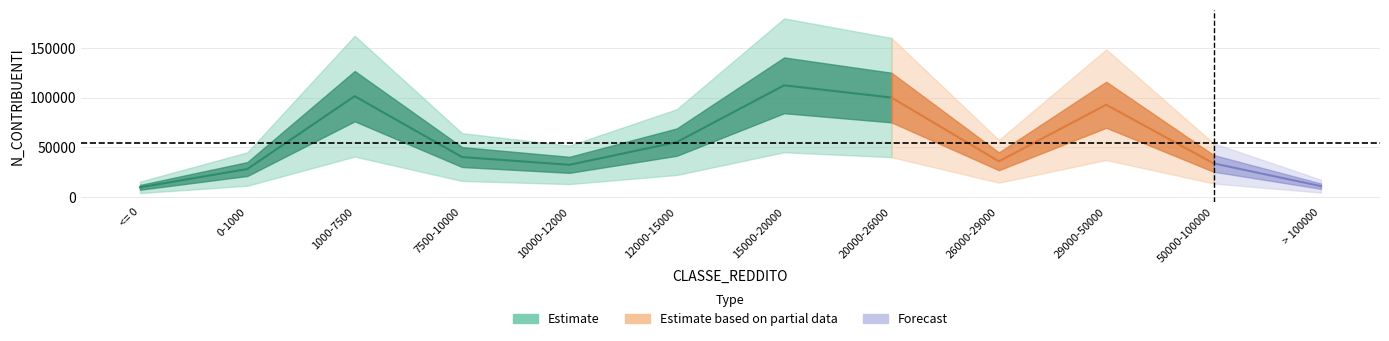

Does the chart display data point markers on the line(s)?

No